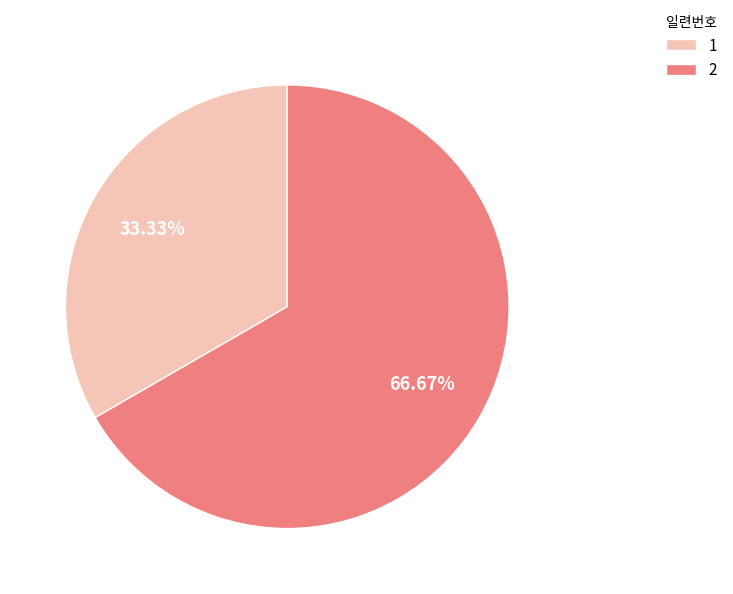

Which slice is the largest?

2